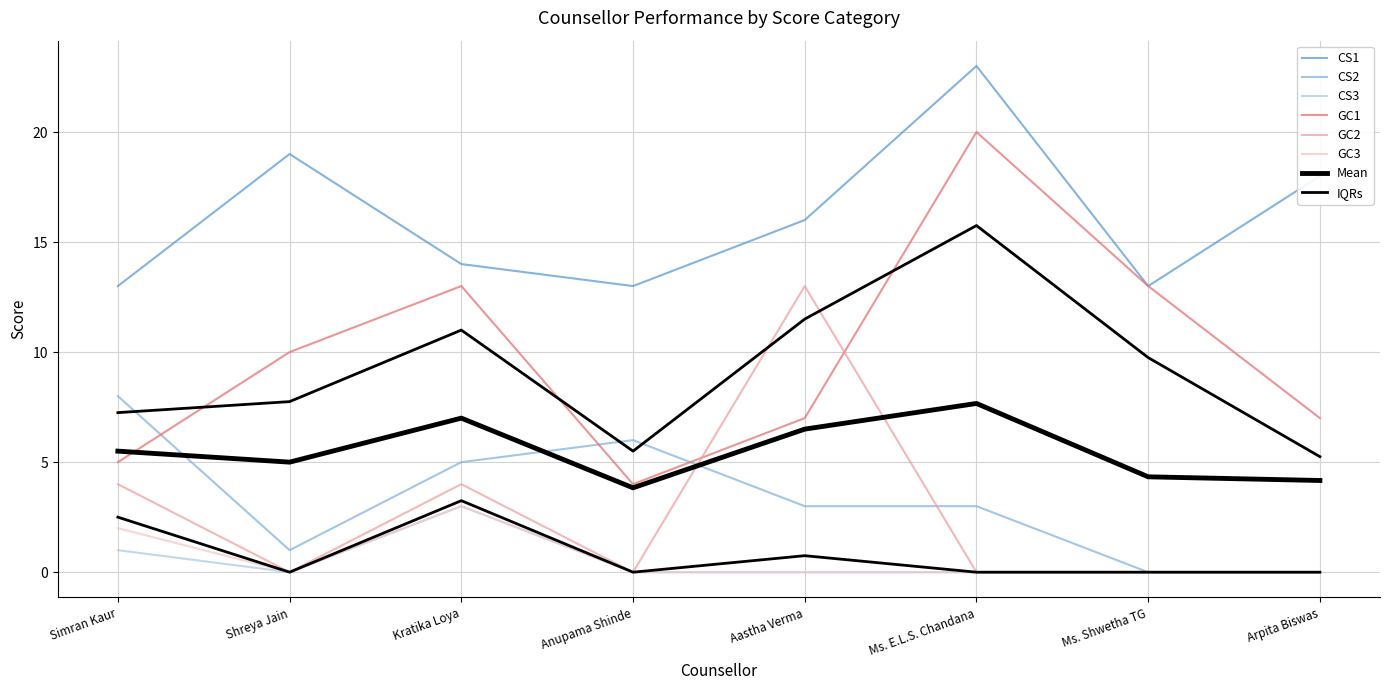

The value of GC3 at Ms. E.L.S. Chandana is -2. True or false?

False